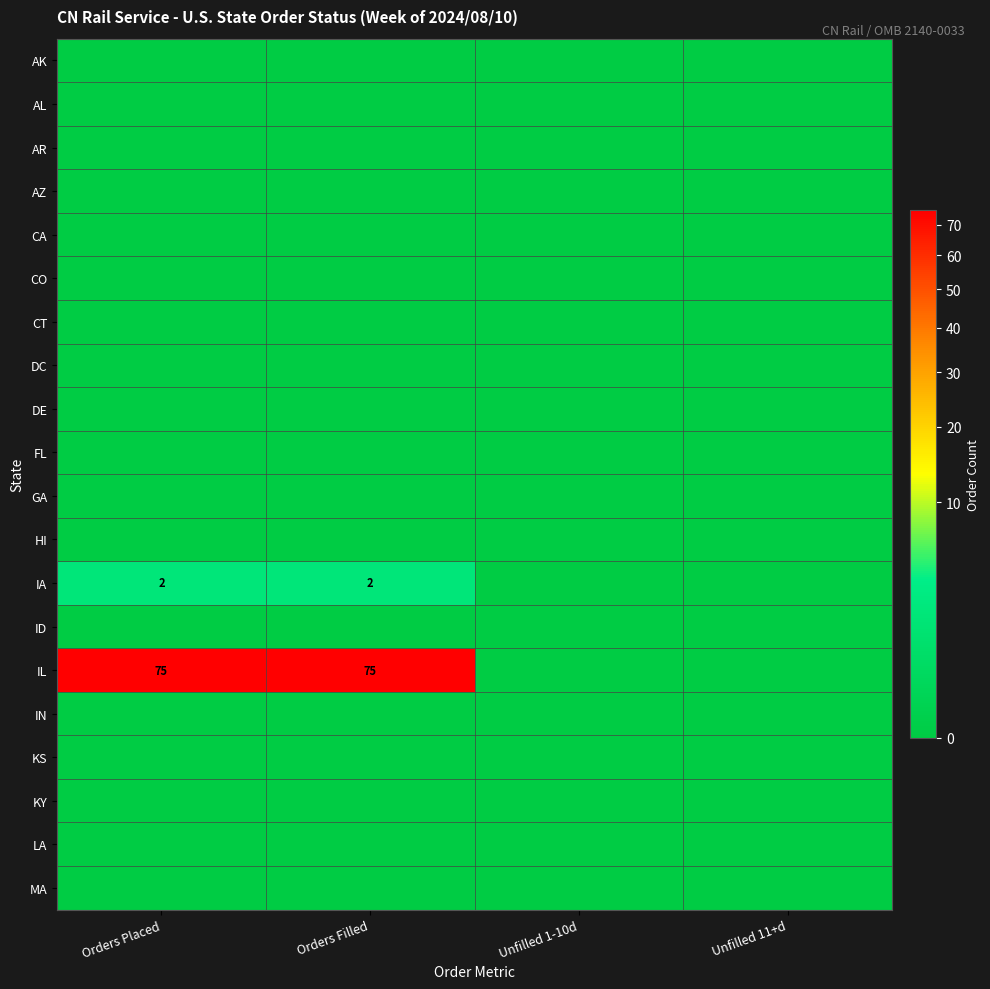

Which series has the largest total across all categories?

IL